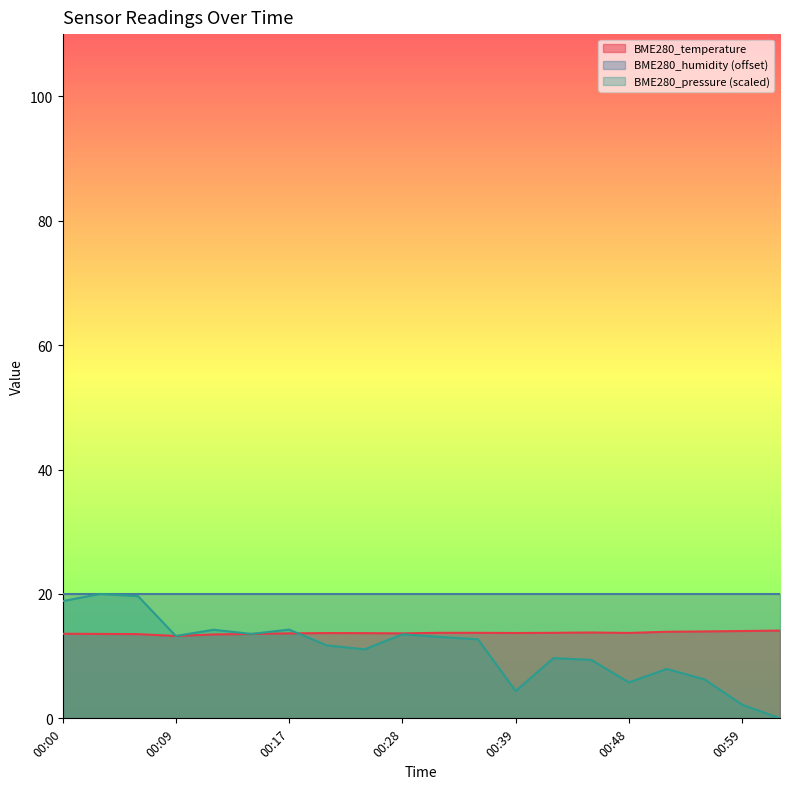

How many positive values does the BME280_pressure_scaled series have?

19